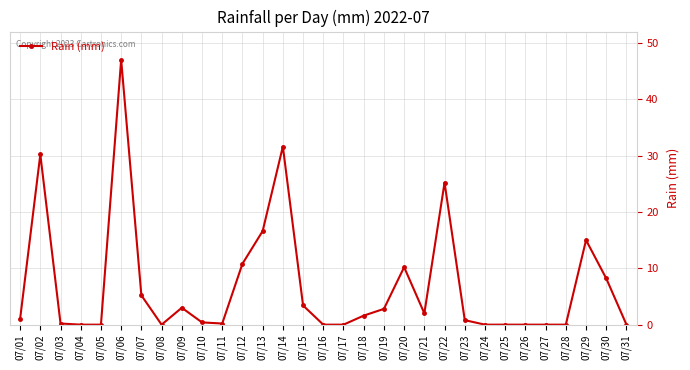

Which category has the highest value across all series?

07/06